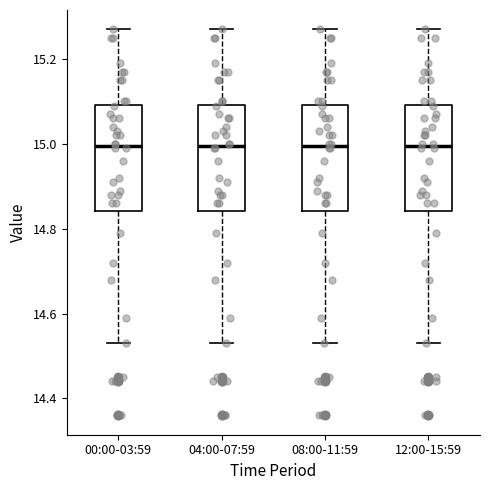

Reading left to right, read every box against the y-axis: the position of its median line, the range the box covers, and the ends of its whiskers. The values are not printed on the chart, so give them approximately, as read against the axis.

00:00-03:59: median 15.00, box 14.84 to 15.10, whiskers 14.54 to 15.28
04:00-07:59: median 15.00, box 14.84 to 15.10, whiskers 14.54 to 15.28
08:00-11:59: median 15.00, box 14.84 to 15.10, whiskers 14.54 to 15.28
12:00-15:59: median 15.00, box 14.84 to 15.10, whiskers 14.54 to 15.28